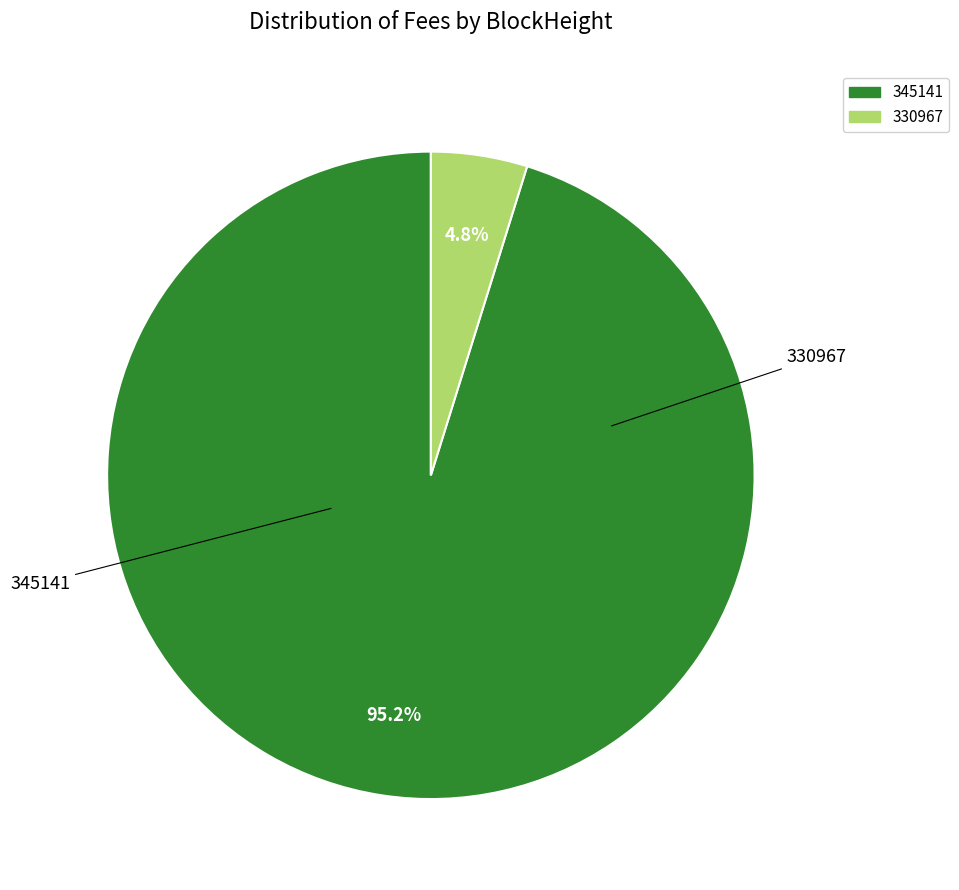

What is the total percentage of 345141 and 330967?

100.0%